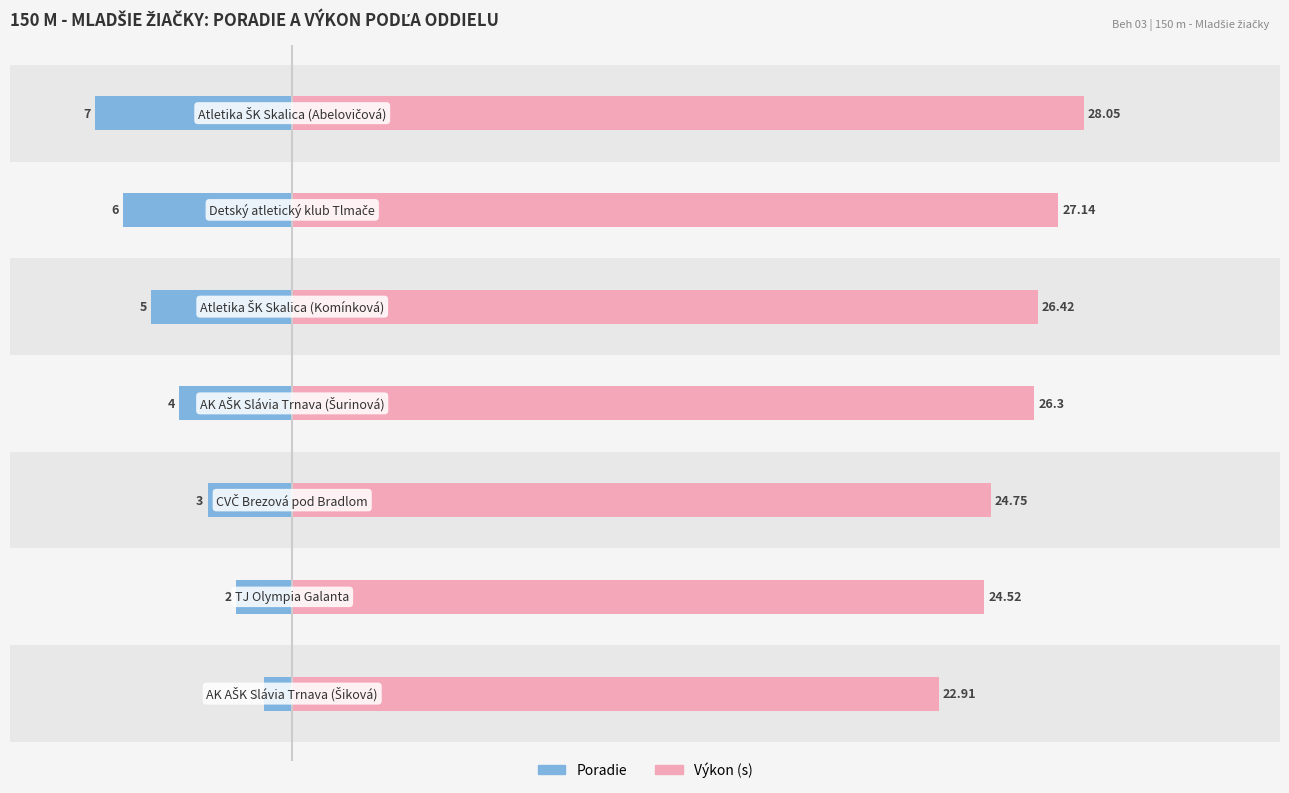

What is the maximum value shown in the chart?

28.1